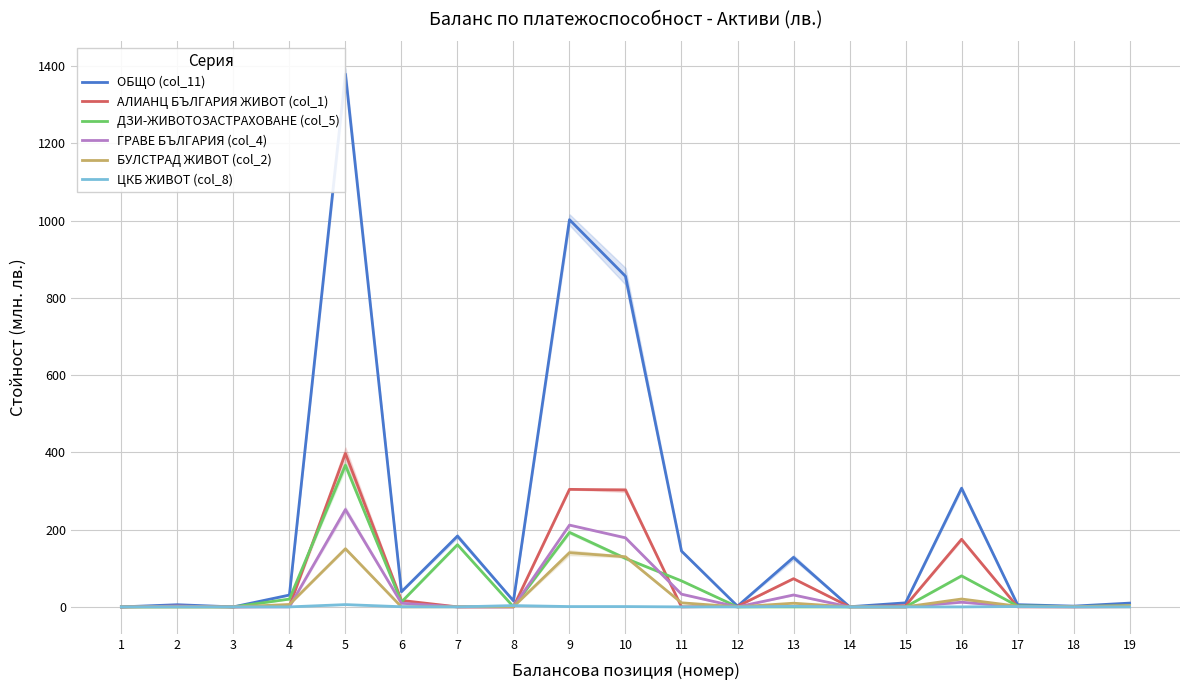

Which series changed the most between 1 and 18?

ОБЩО (col_11)